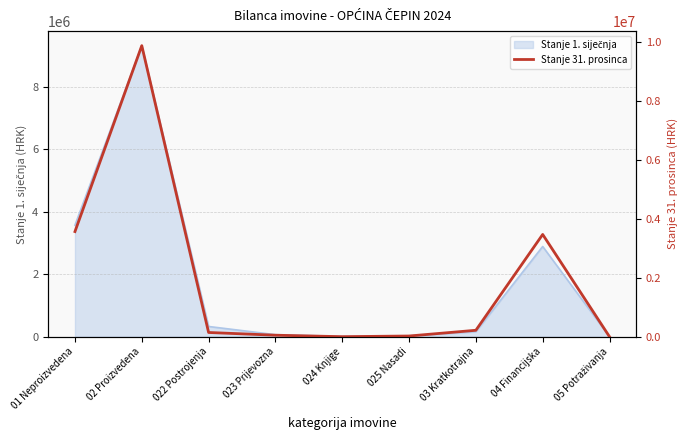

Rank the categories by value from highest to lowest.

02 Proizvedena, 01 Neproizvedena, 04 Financijska, 03 Kratkotrajna, 022 Postrojenja, 023 Prijevozna, 025 Nasadi, 024 Knjige, 05 Potraživanja